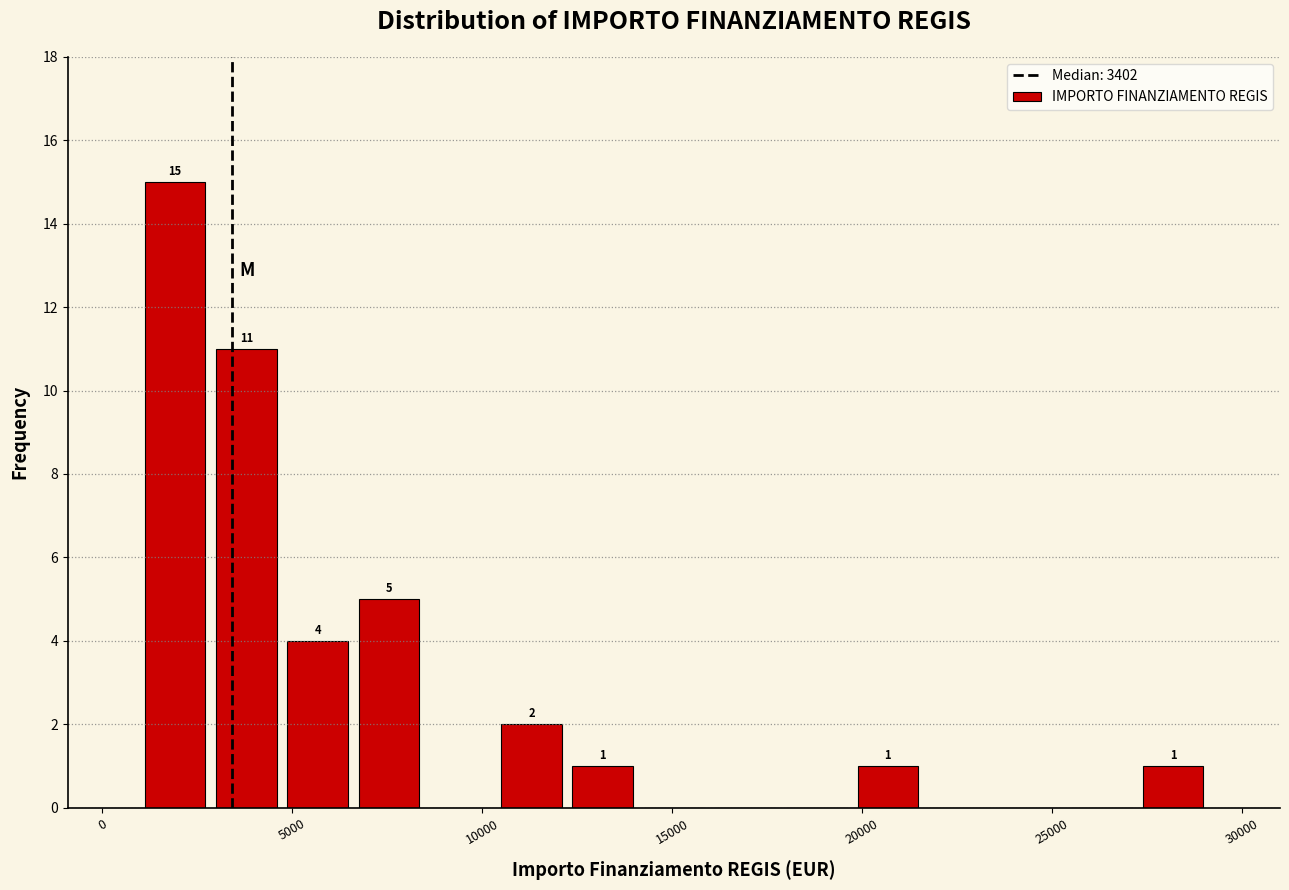

Read against the x-axis, roughly where is the centre of the tallest bar?

2000